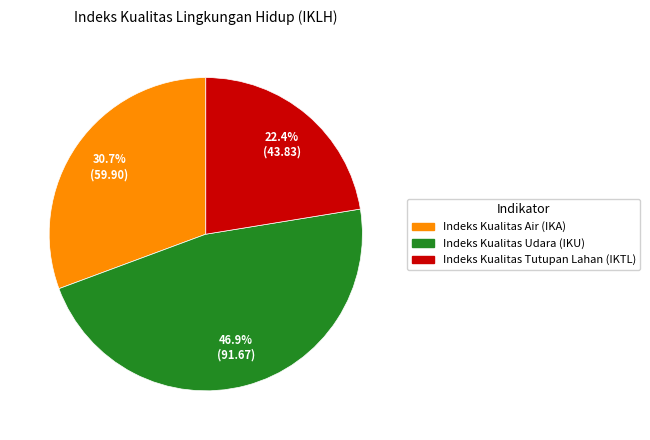

Between Indeks Kualitas Tutupan Lahan (IKTL) and Indeks Kualitas Udara (IKU), which is larger?

Indeks Kualitas Udara (IKU)